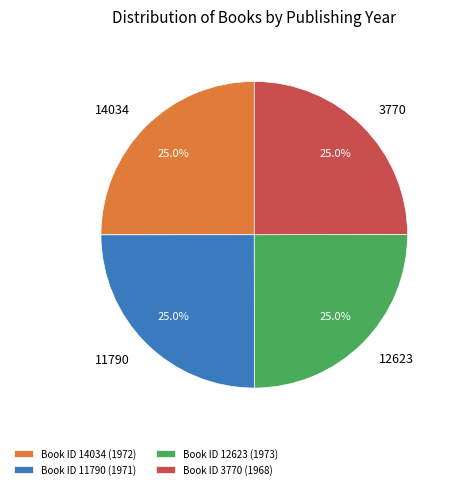

What percentage is NOT represented by 12623?

75.0%